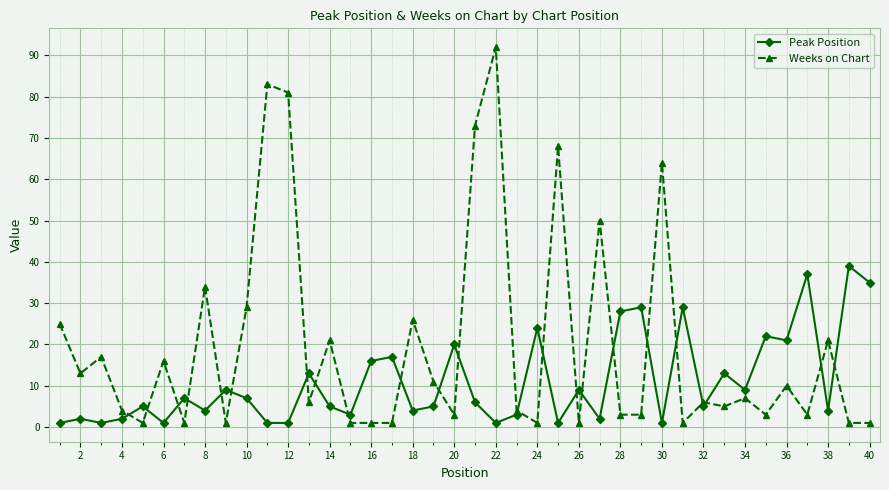

Does the chart have visible grid lines?

Yes